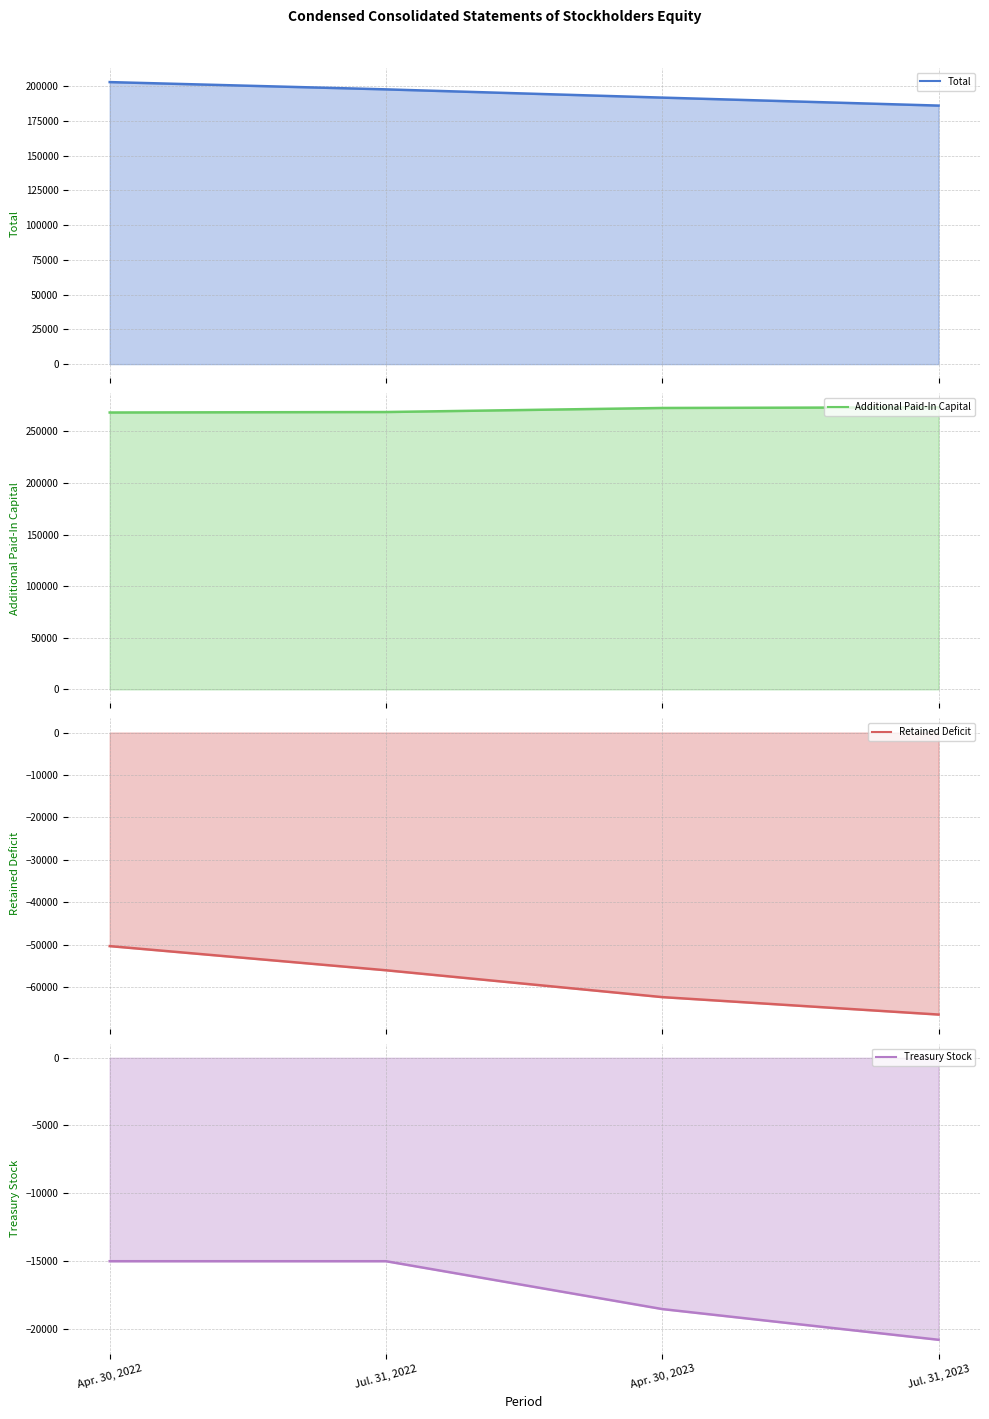

The Retained Deficit line series shows -62375 at Apr. 30, 2023. True or false?

True